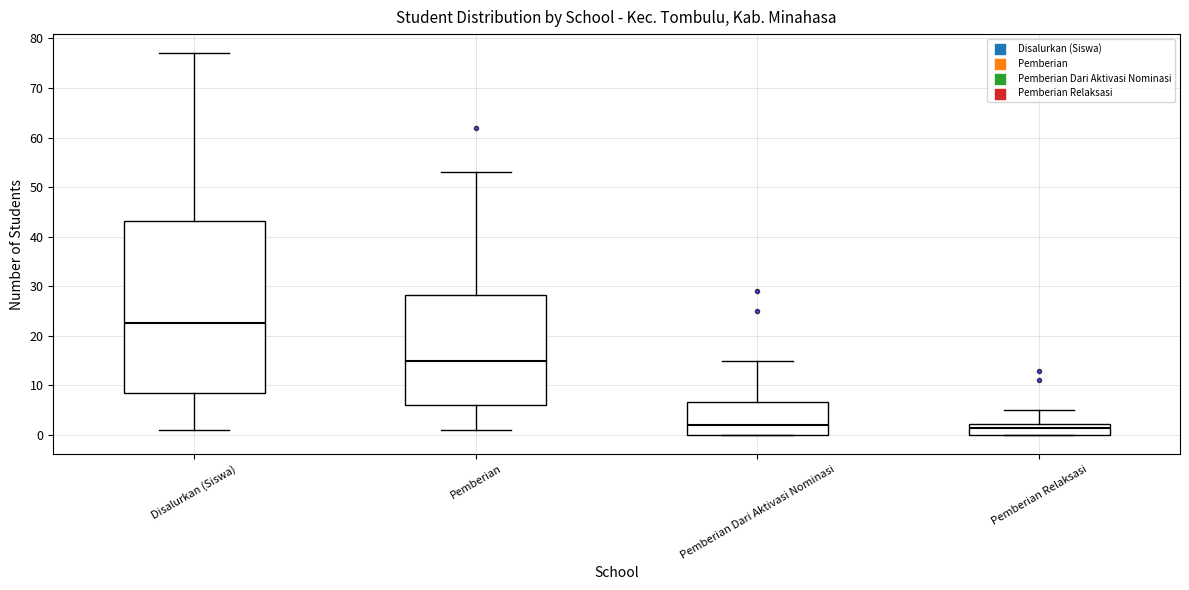

Where is the upper edge of the box for Pemberian Dari Aktivasi Nominasi on the y-axis? The values are not printed on the chart, so give them approximately, as read against the axis.

7